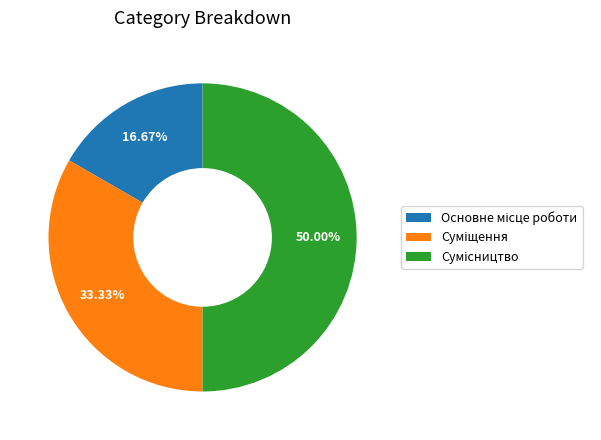

How many segments does this pie chart have?

3